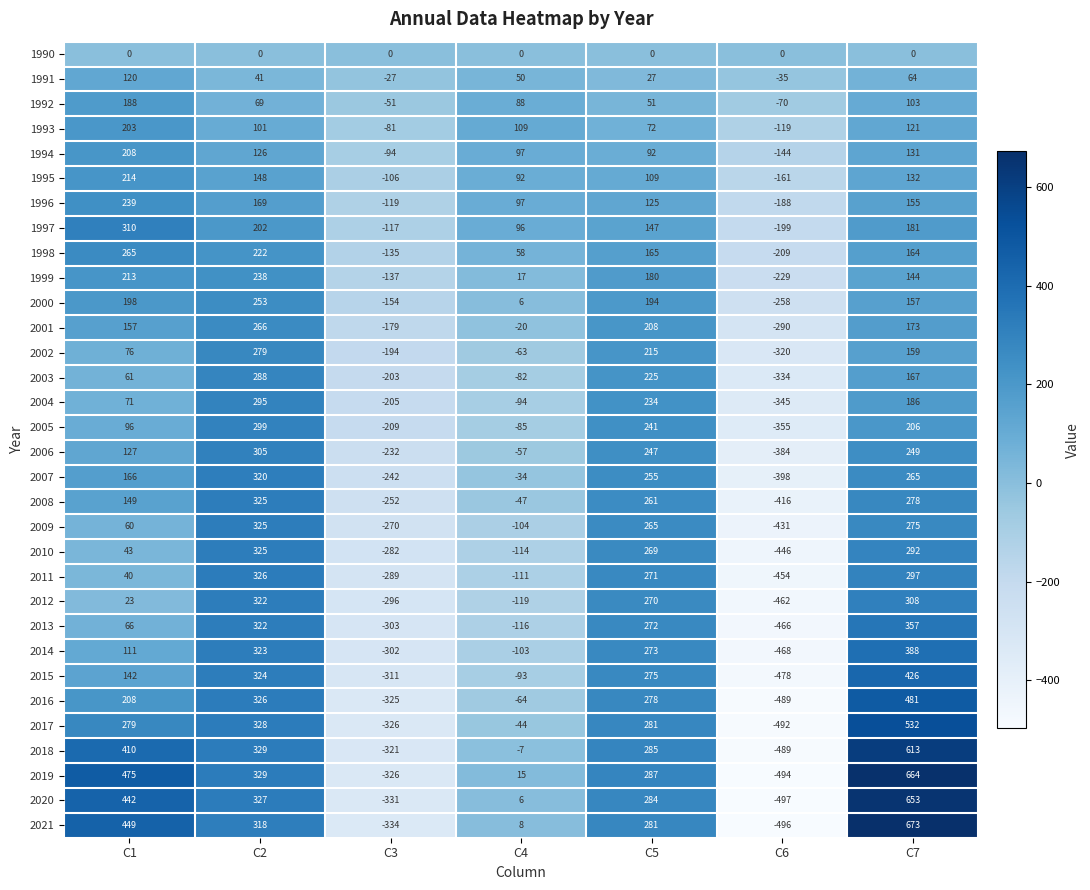

What is the maximum value for 1997?

310